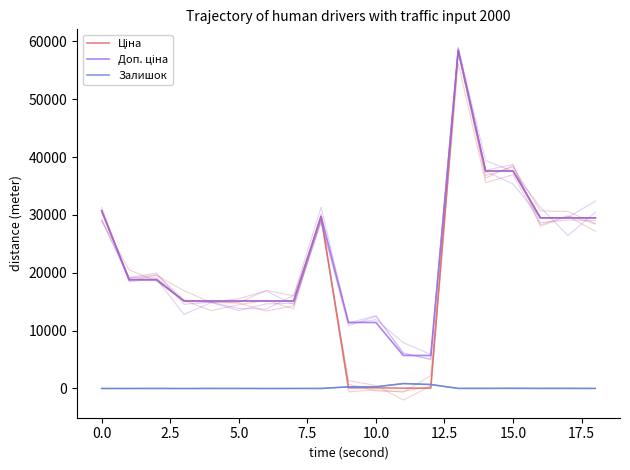

True or false: Доп. ціна has a value of 29491.5 at 18.

True